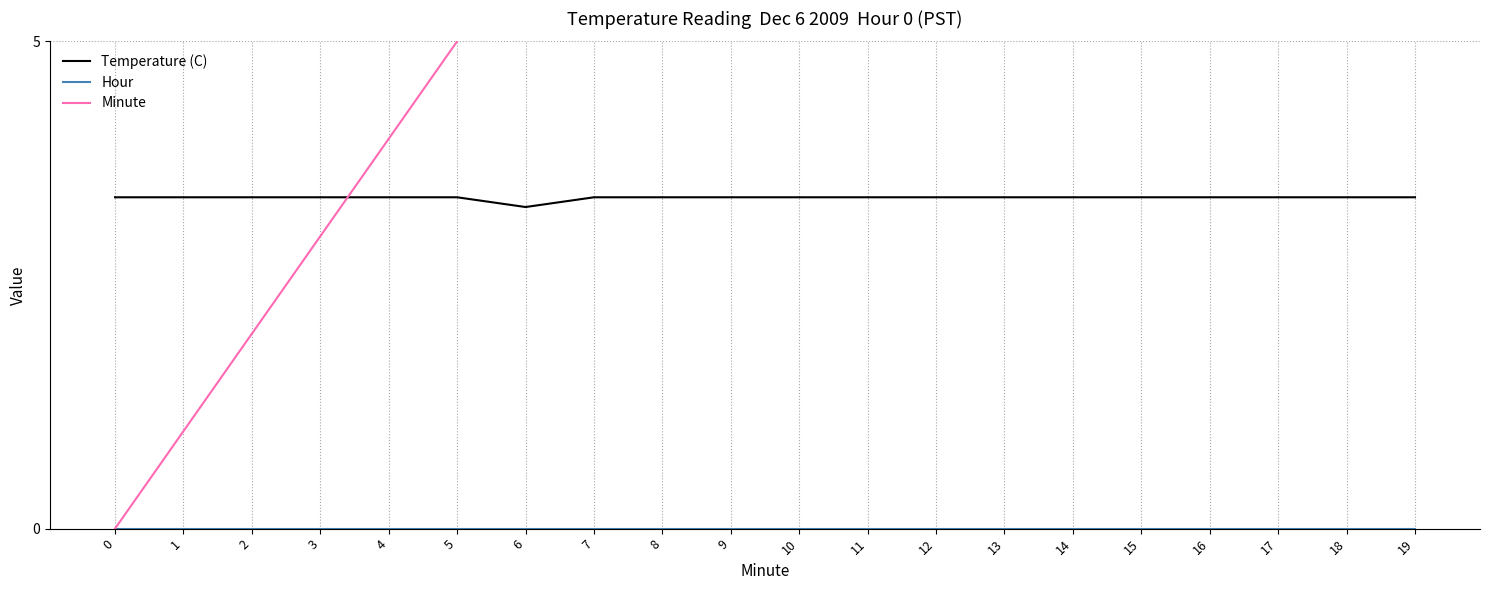

True or false: Hour and Minute intersect in this chart.

False